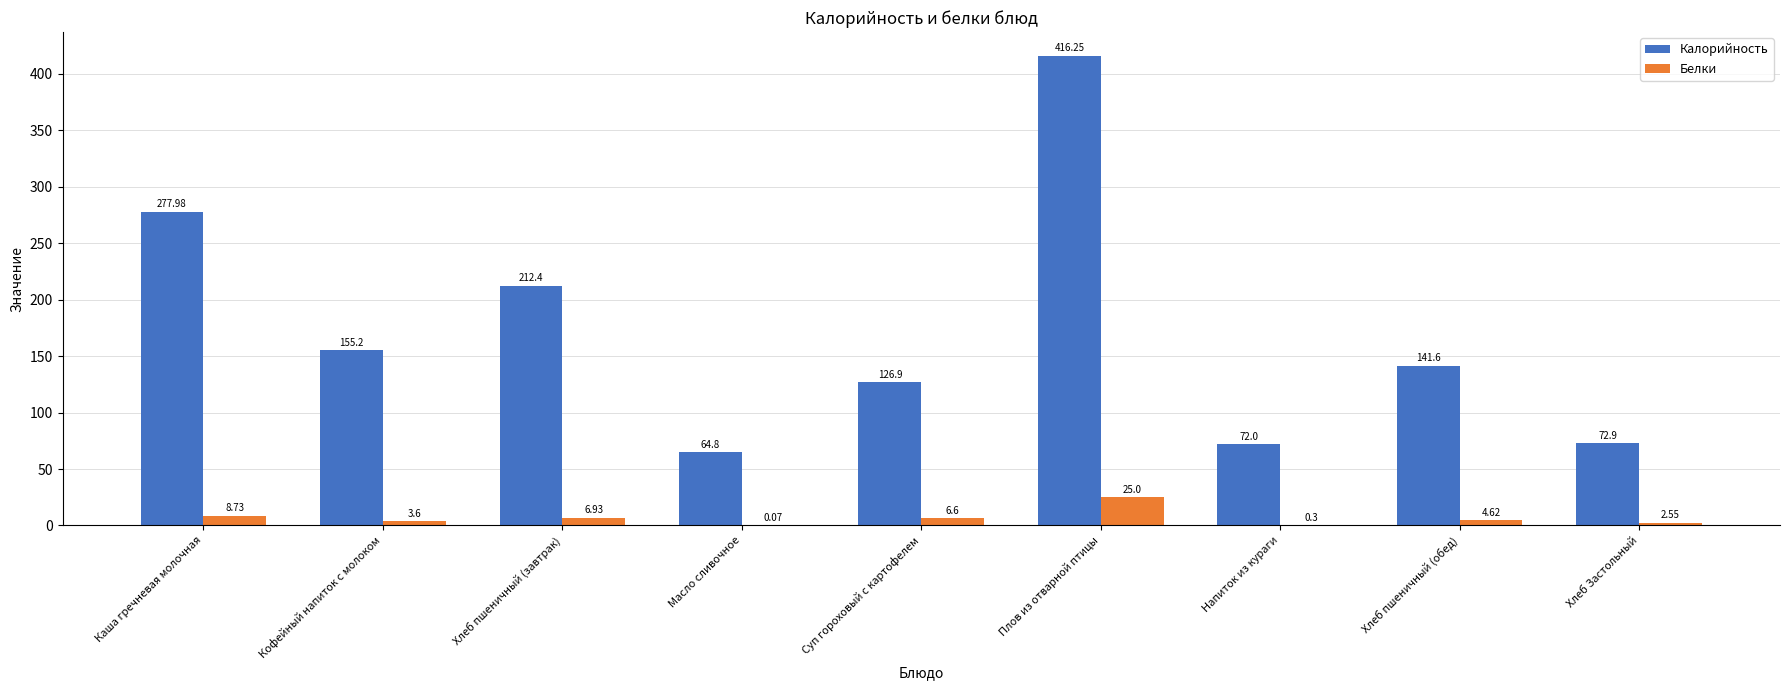

Between Хлеб пшеничный (завтрак) and Хлеб пшеничный (обед), which series saw the biggest shift?

Калорийность